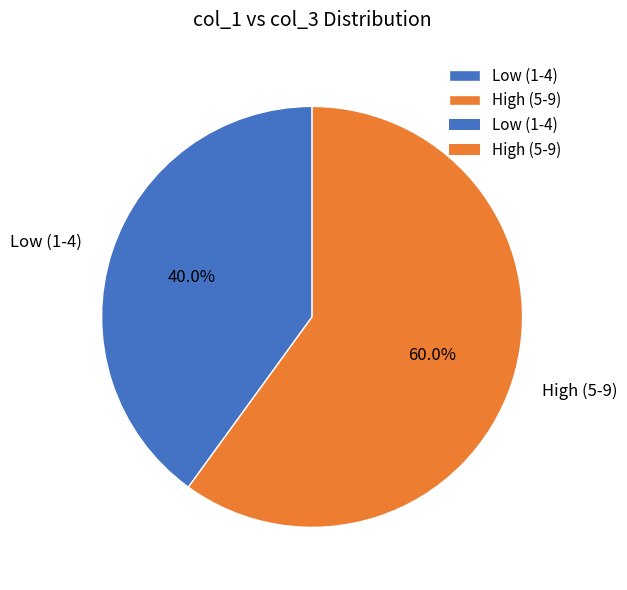

Which category has the biggest portion of the pie?

High (5-9)